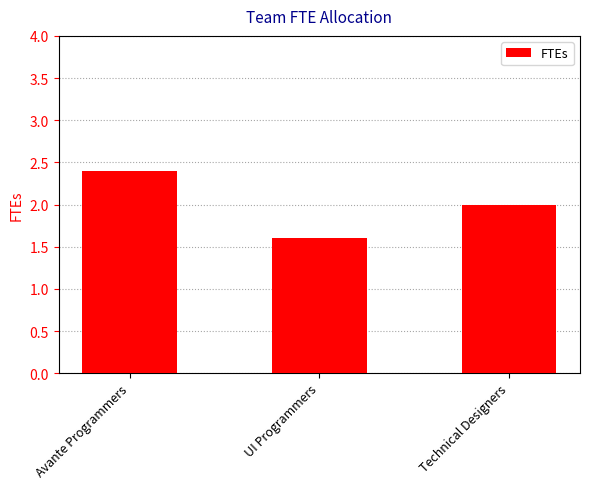

What position from the left is UI Programmers?

2